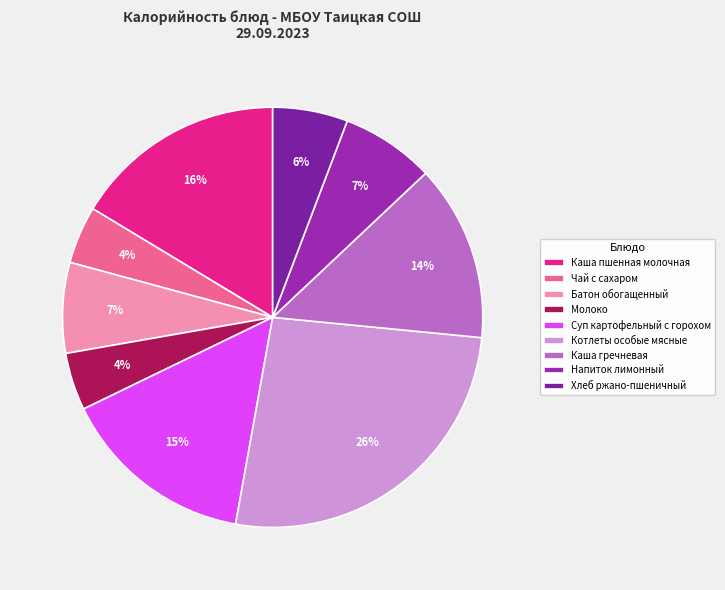

To the nearest percent, what percentage of the pie is Суп картофельный с горохом?

15%